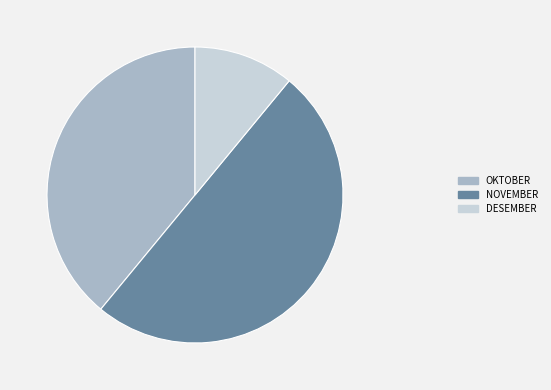

How many slices are in this pie chart?

3